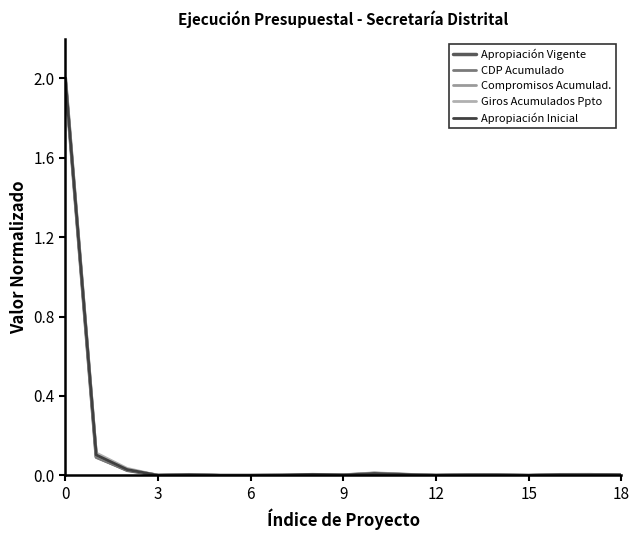

Which series has the widest spread of values?

Apropiación Vigente